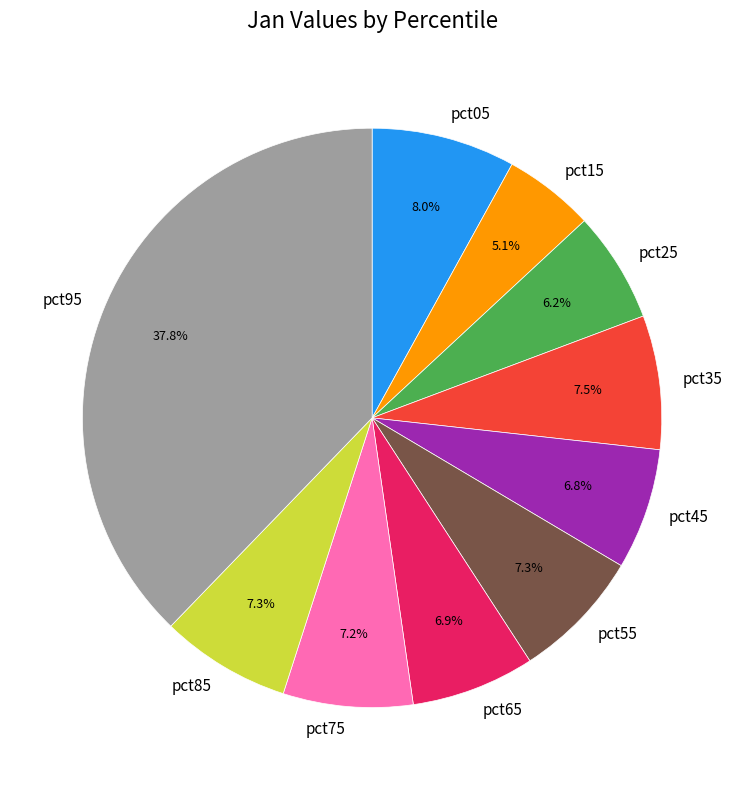

Is it true that pct15 is 5% of the pie?

True